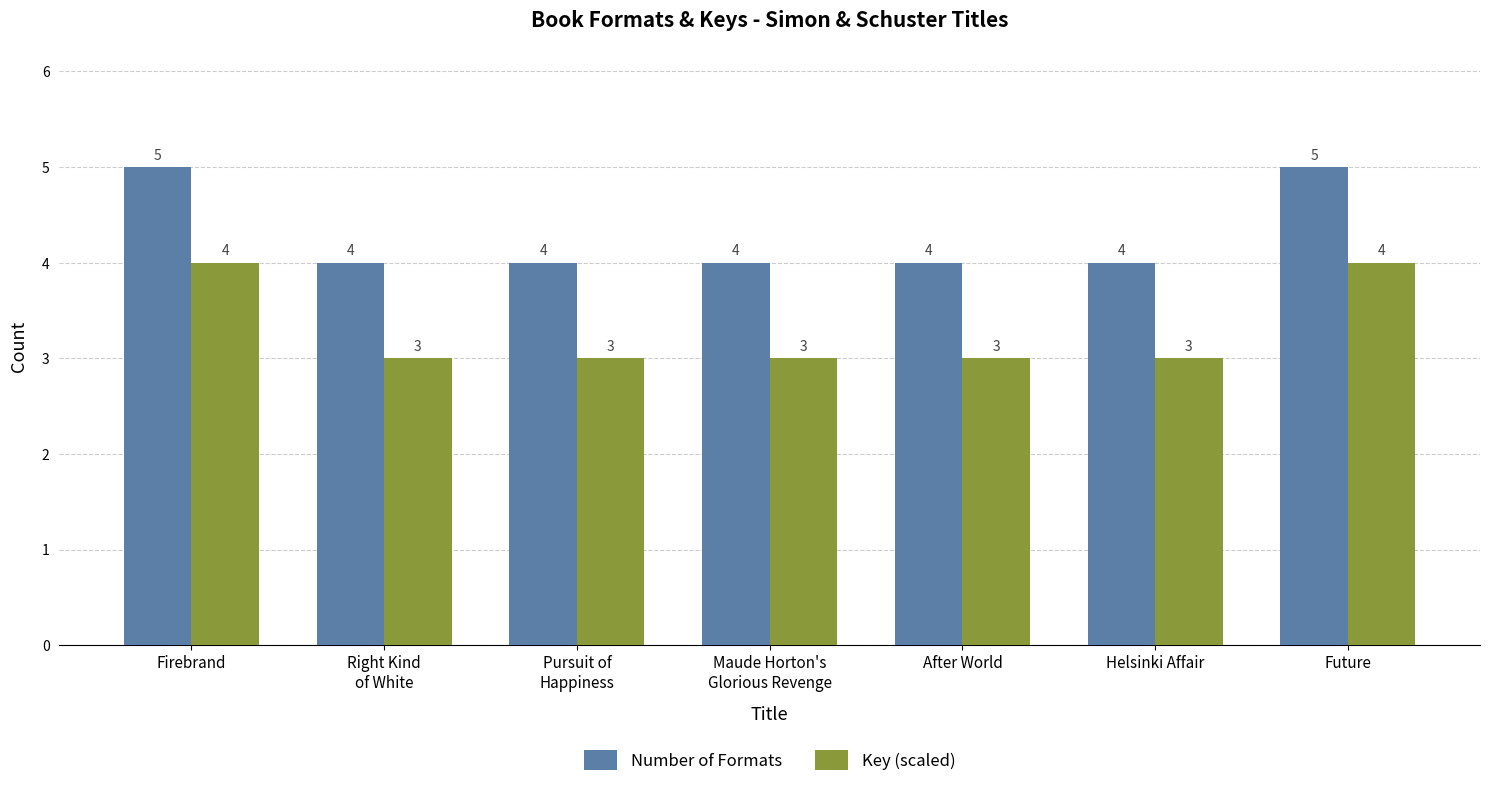

What is the average value of the Key (scaled) series?

3